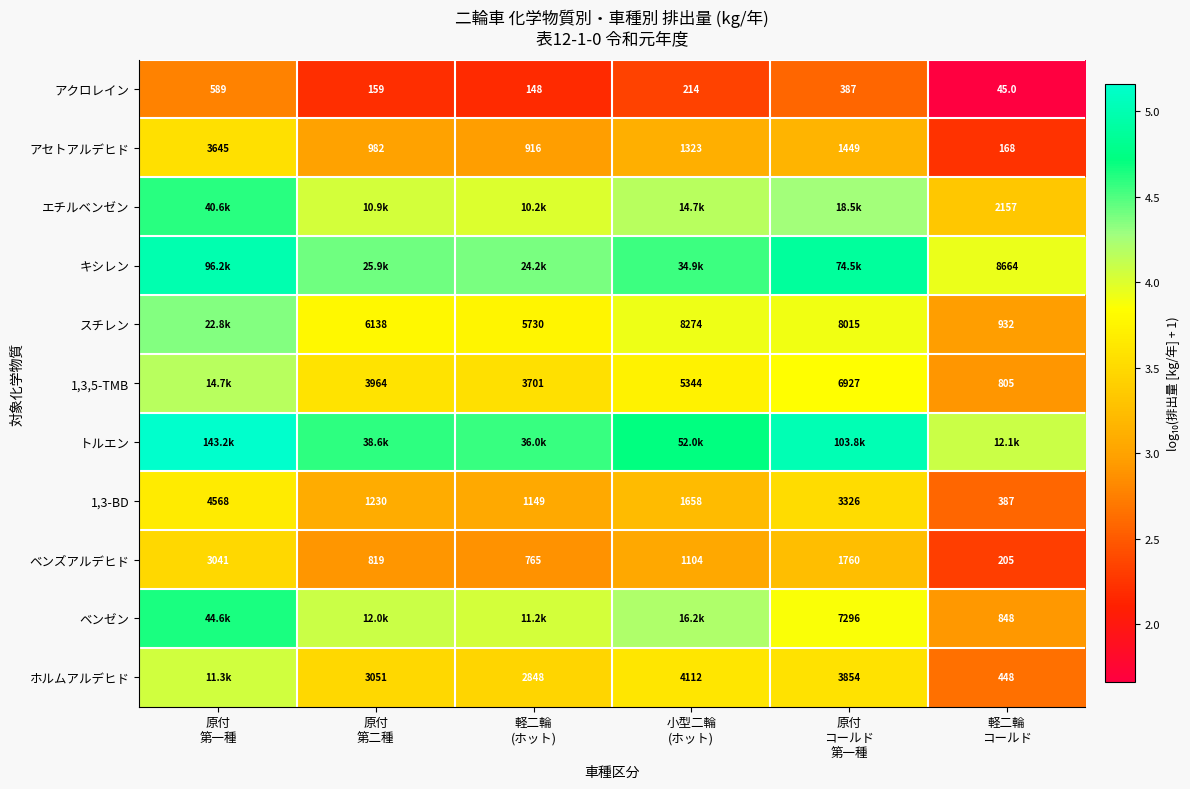

How many values in the 1,3-BD series are below 1658?

3